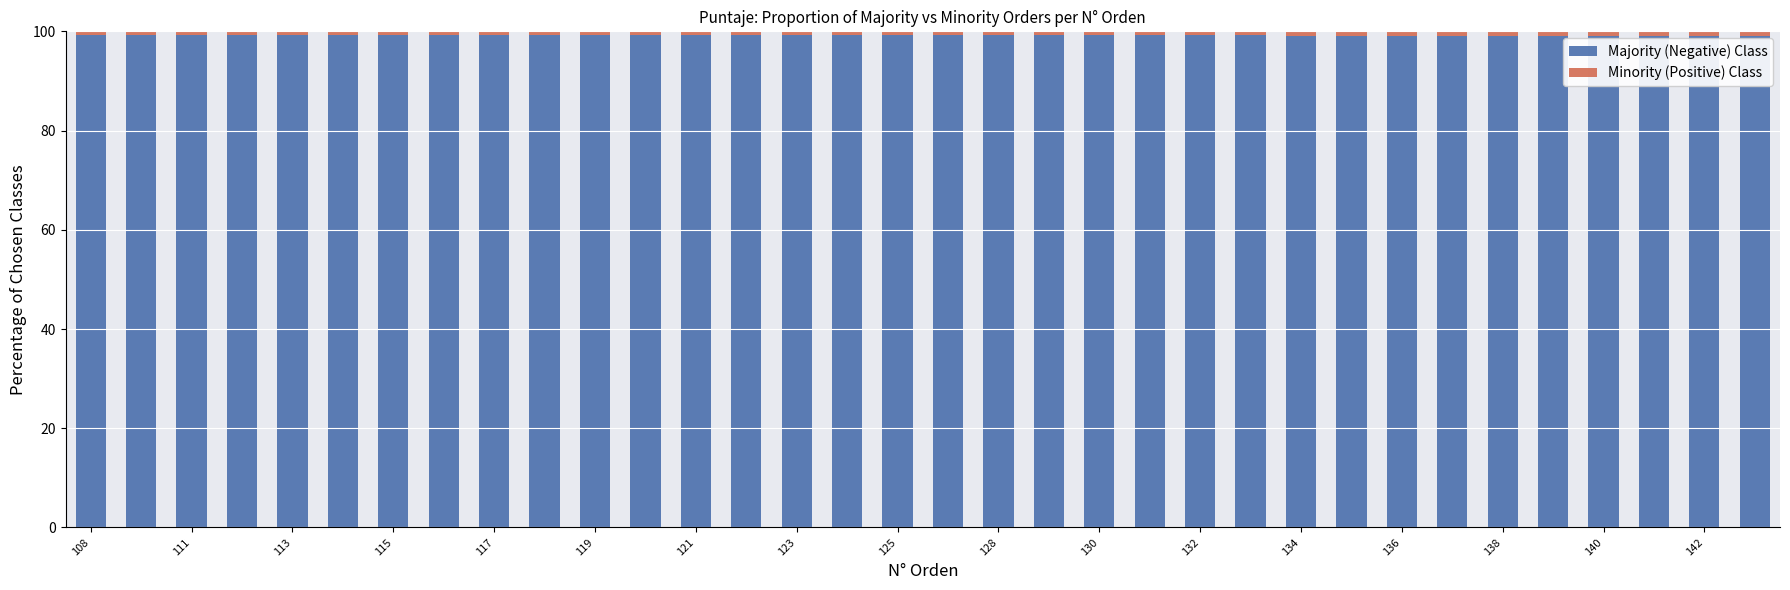

What is the sum of all Majority (Negative) Class values?

3373.4